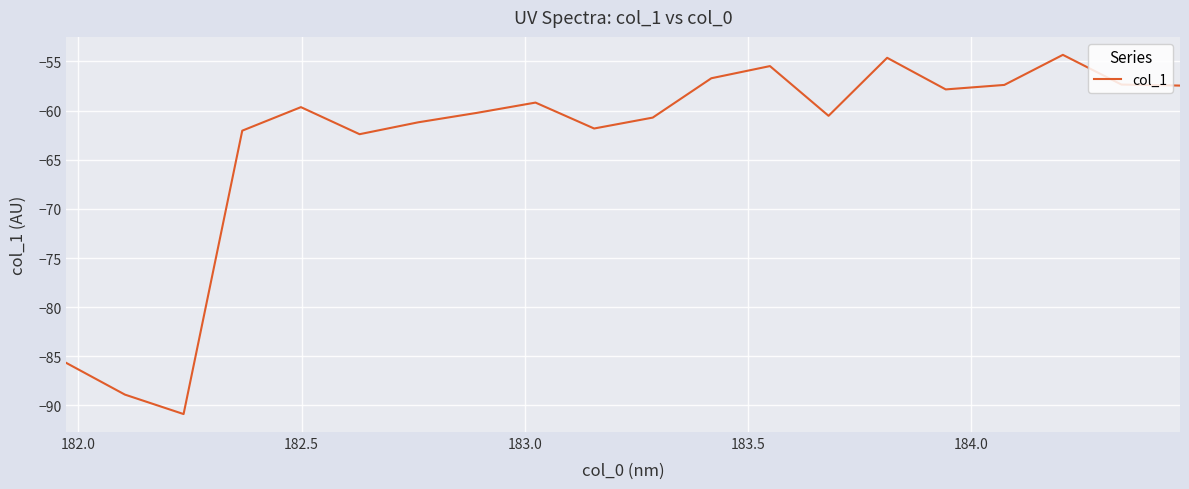

What is the difference between the maximum and minimum values?

36.5